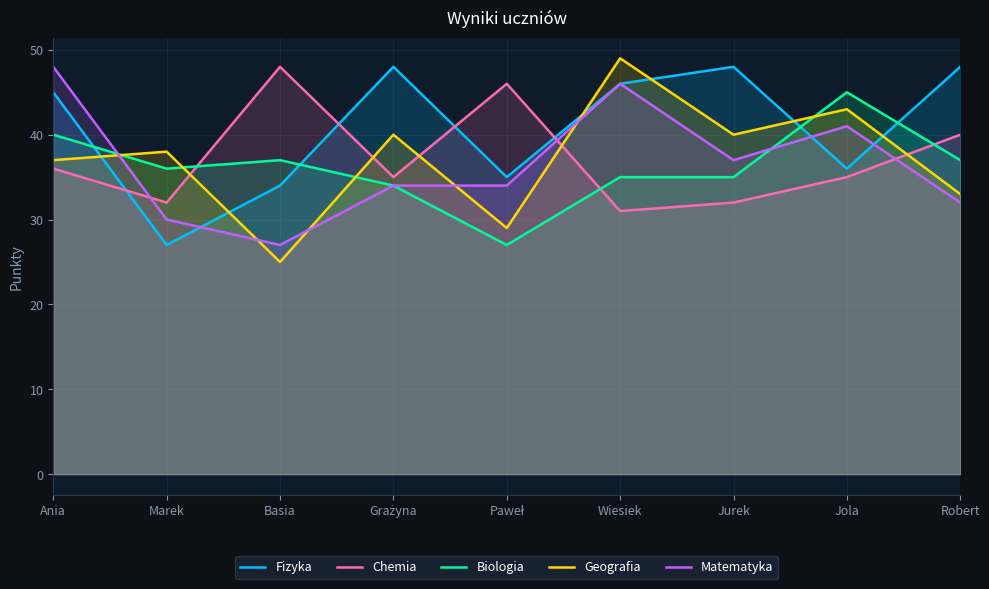

What value does the Fizyka series have at Ania, to the nearest 5?

45